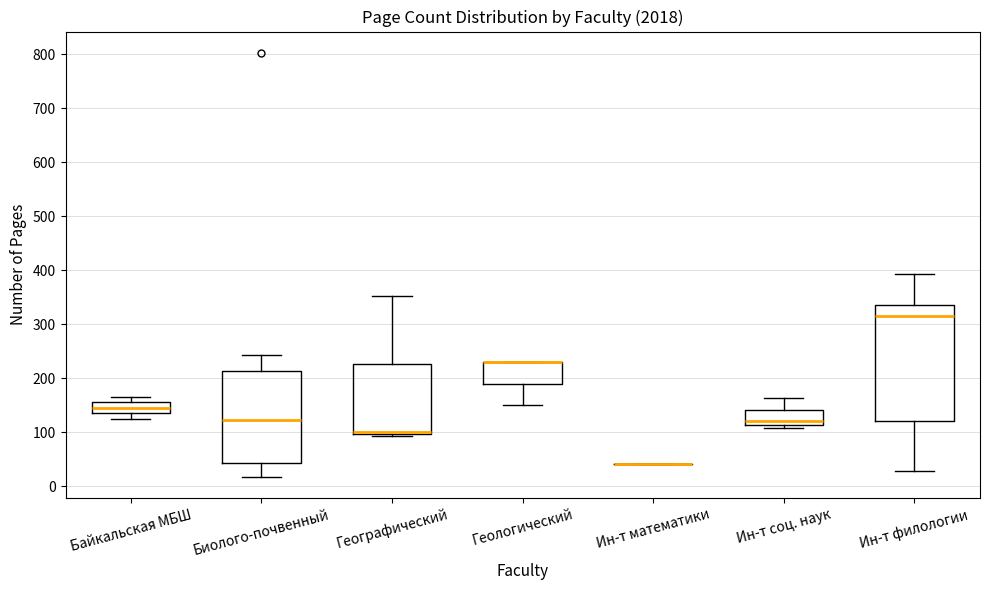

Comparing the boxes themselves (not the whiskers), which one is the tallest?

Ин-т филологии